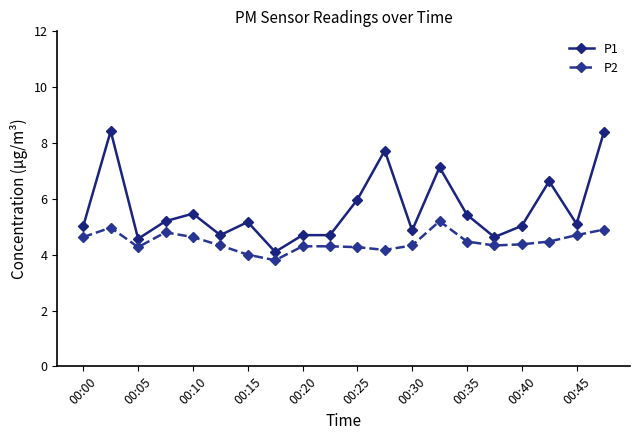

What is the difference between the maximum and second lowest values in the P2 series?

1.2